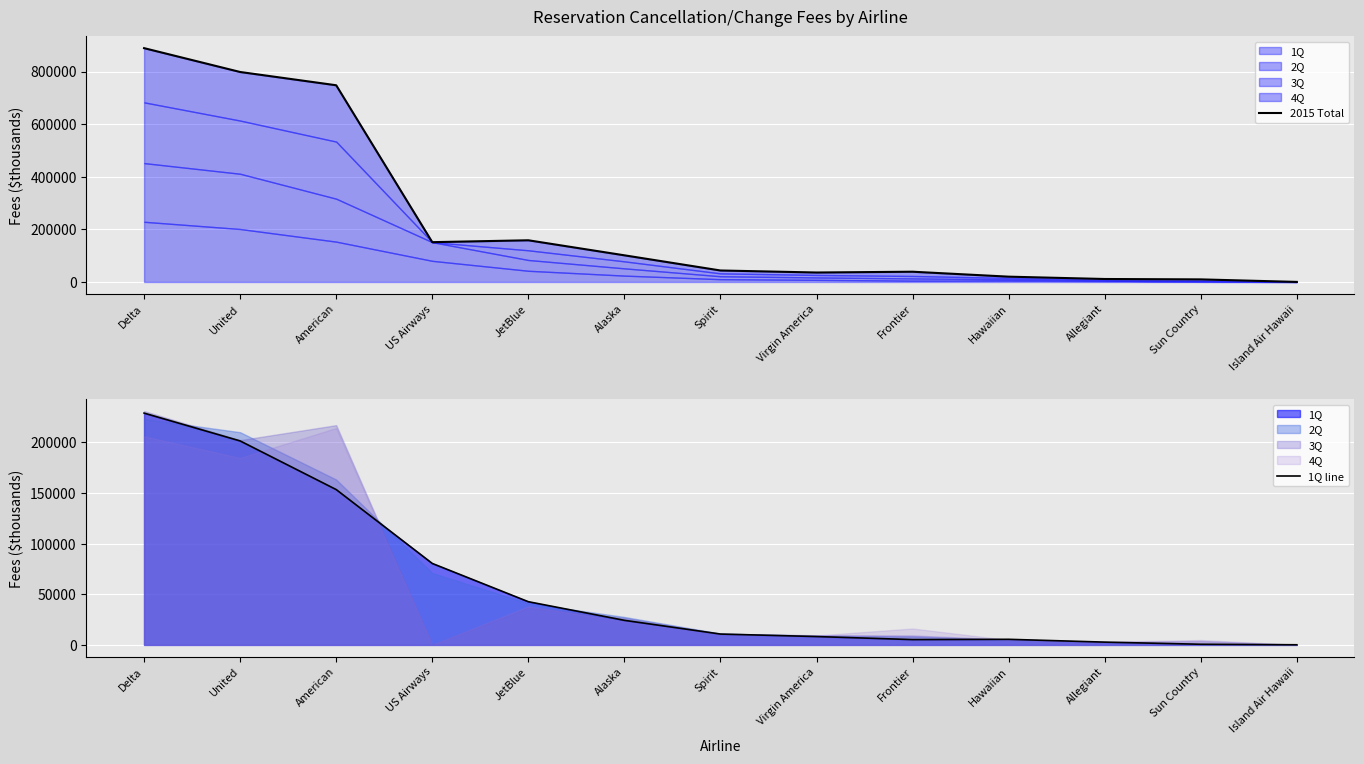

What is the label of the 3rd point from the right?

Allegiant